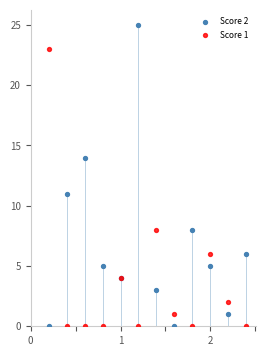

Which series reaches the maximum Y coordinate?

Score 2